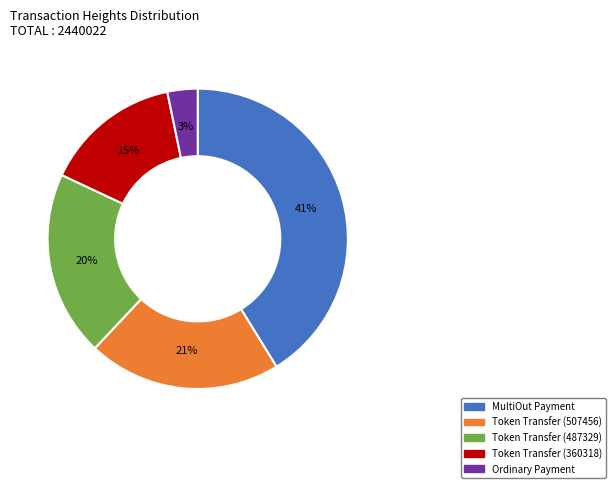

Is it true that Token Transfer (507456) is 30% of the pie?

False